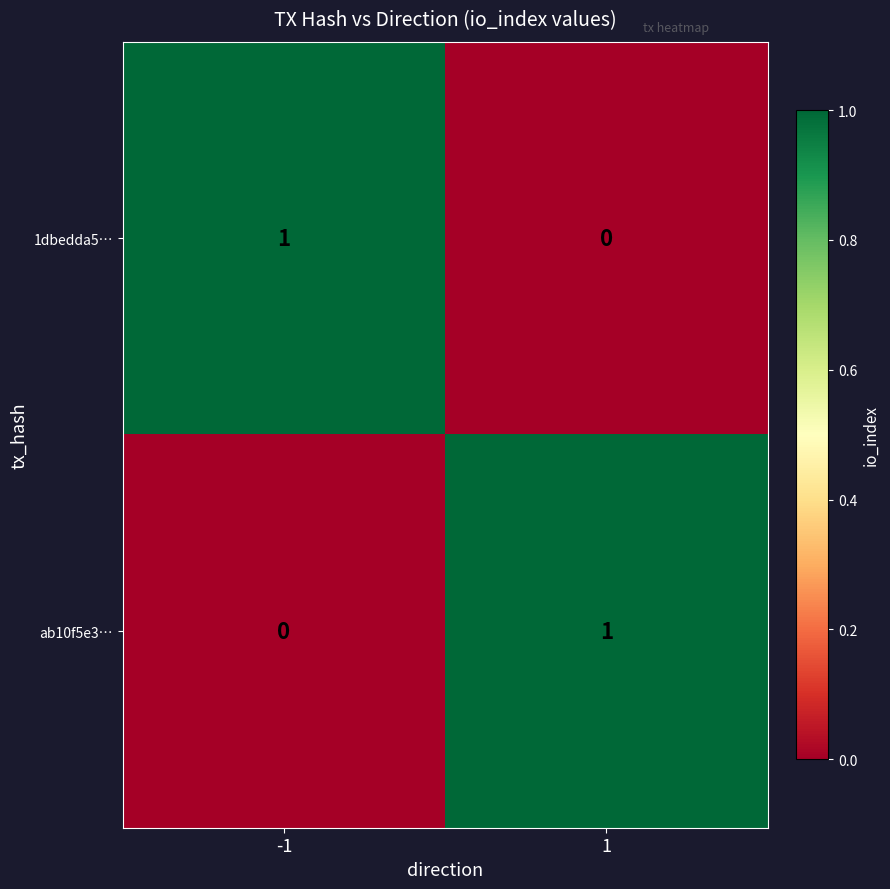

List the labels in order of 1dbedda5… value, smallest first.

1, -1